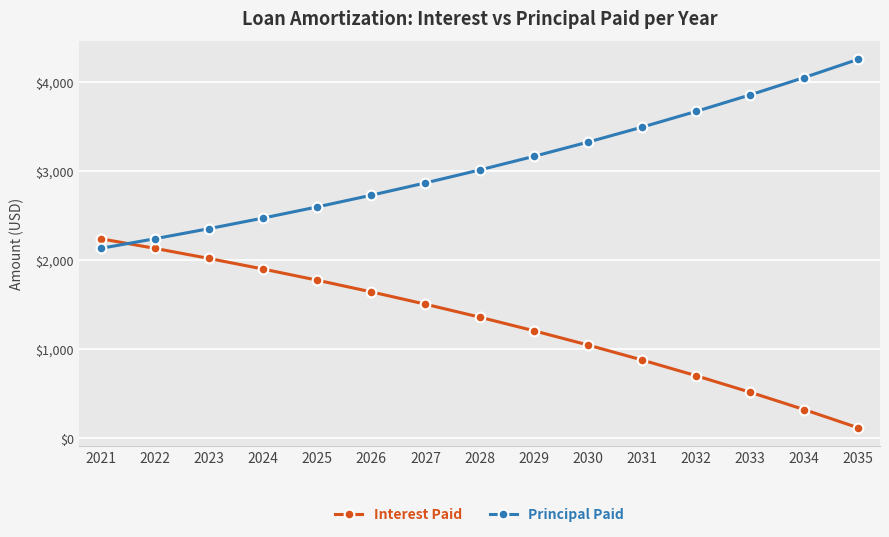

Where do Interest Paid and Principal Paid first cross each other?

2021 and 2022